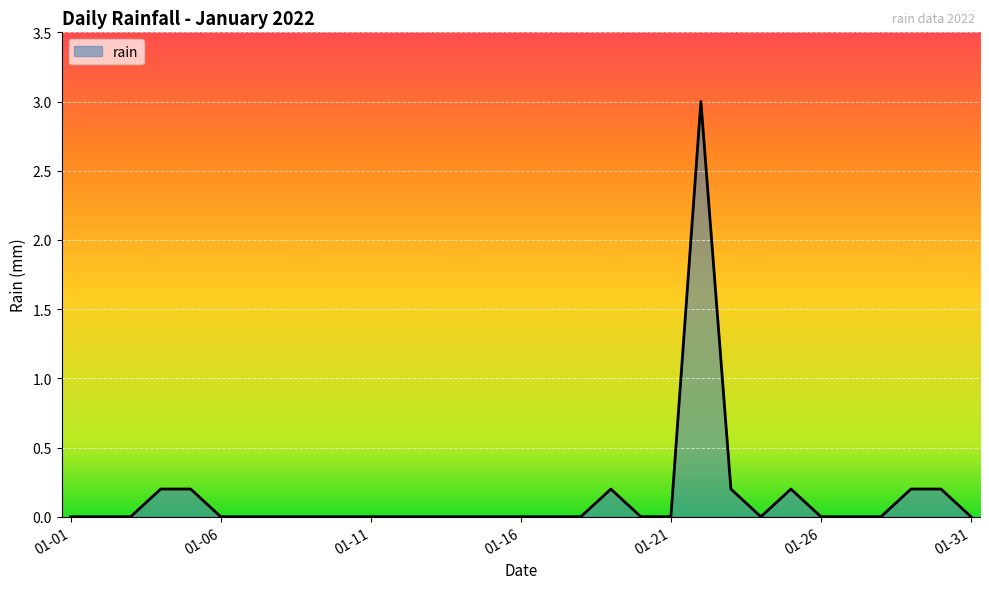

What is the difference between the maximum and minimum values?

3.0